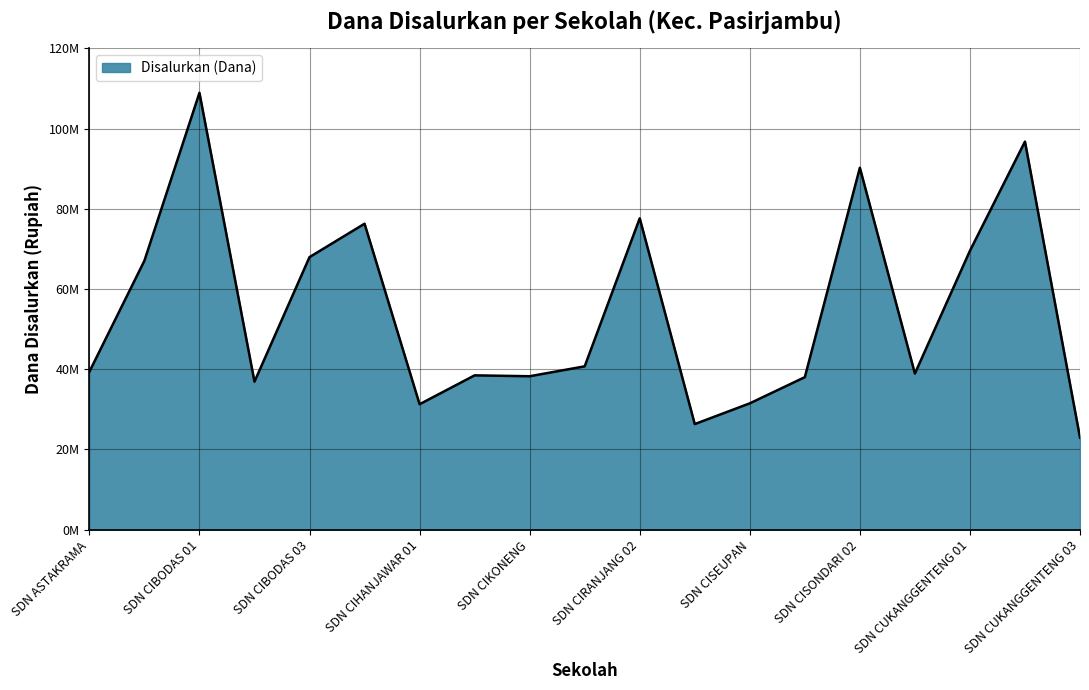

Does the chart display data point markers on the line(s)?

No